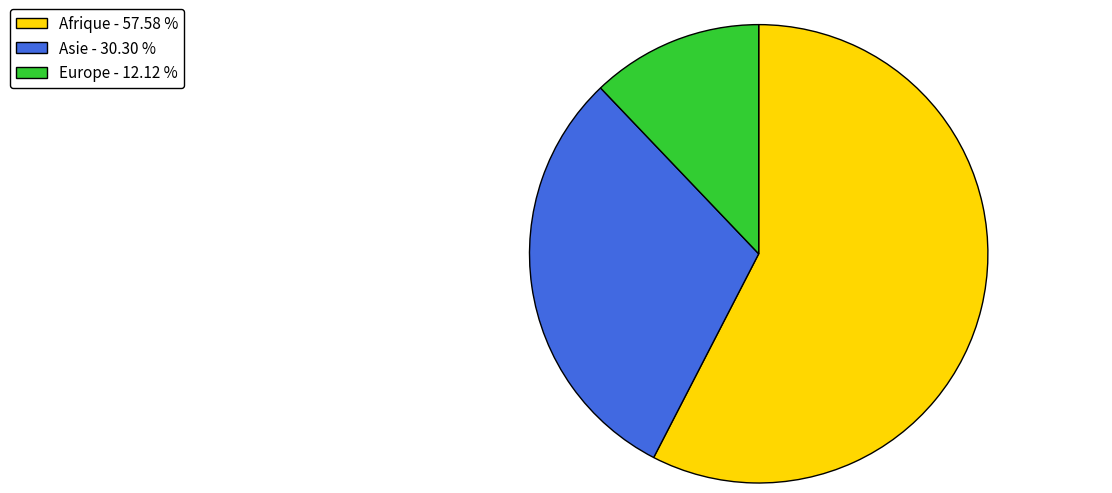

Which slice is the smallest?

Europe - 12.12 %